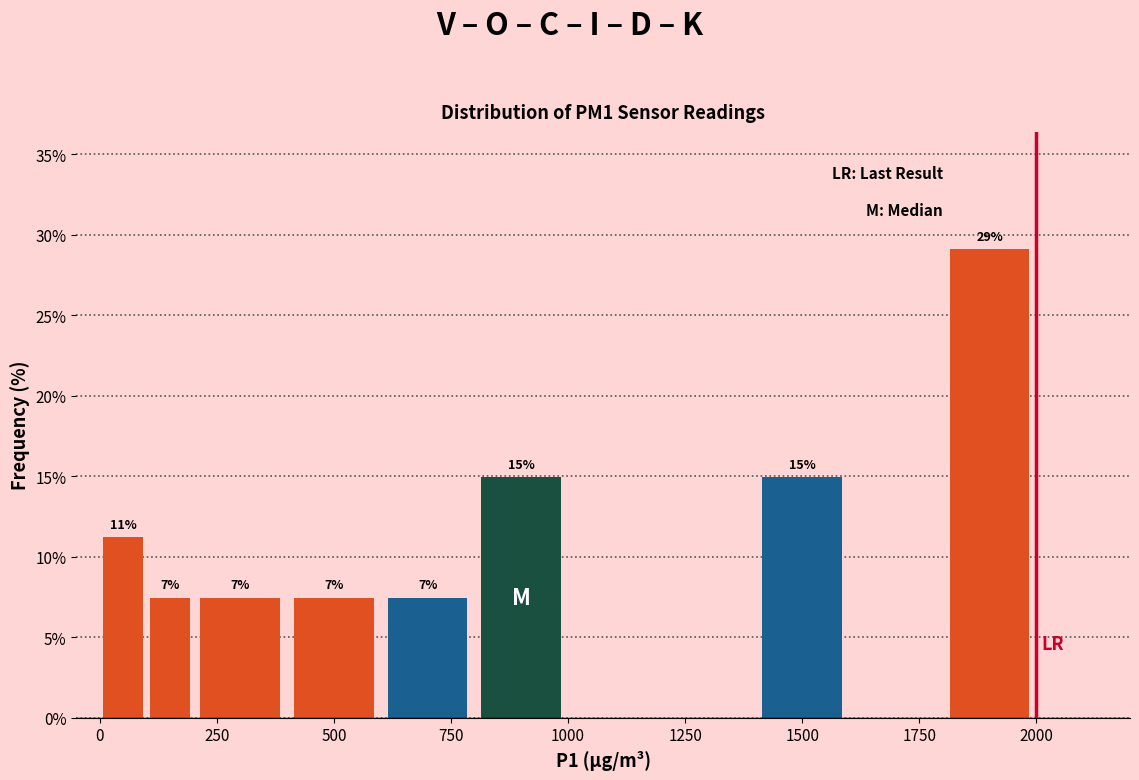

Read against the x-axis, roughly where is the centre of the tallest bar?

1900